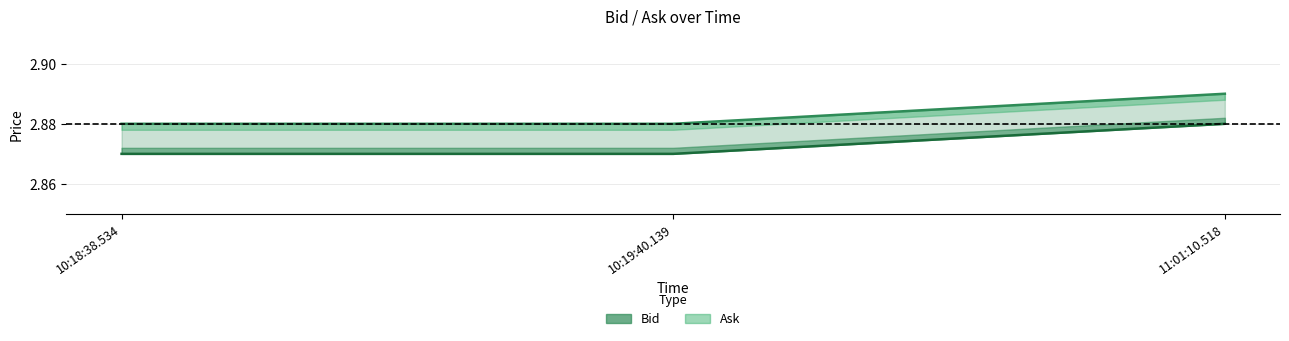

What position from the right is 10:19:40.139?

2